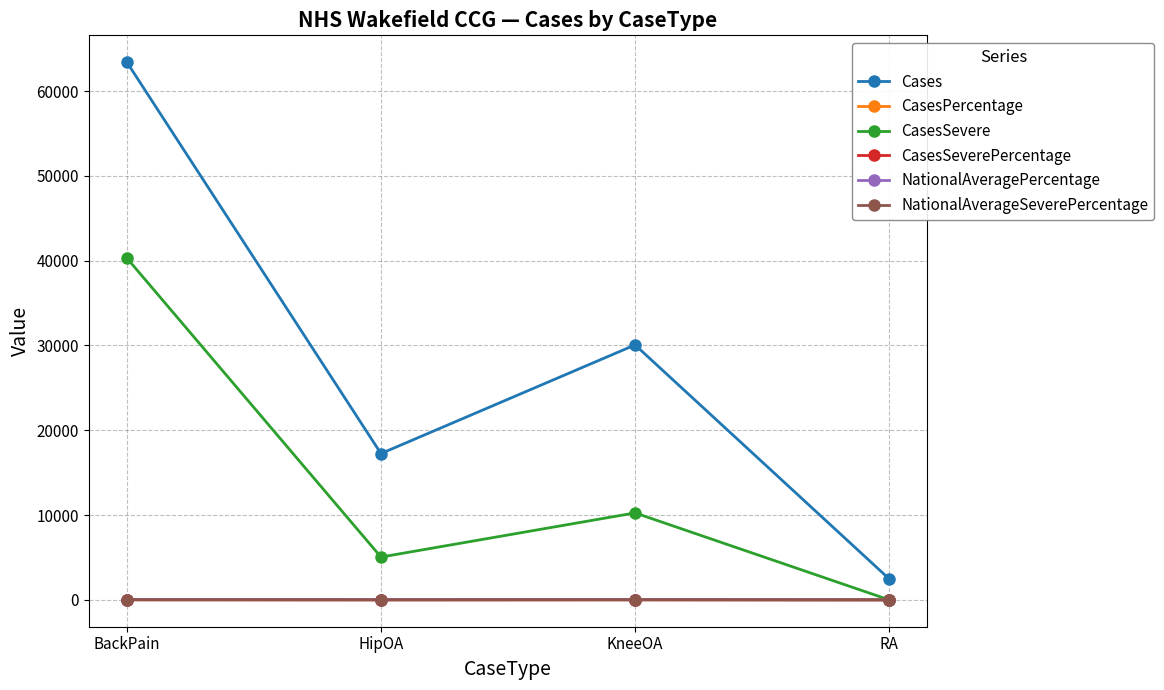

Which series has the largest total across all categories?

Cases